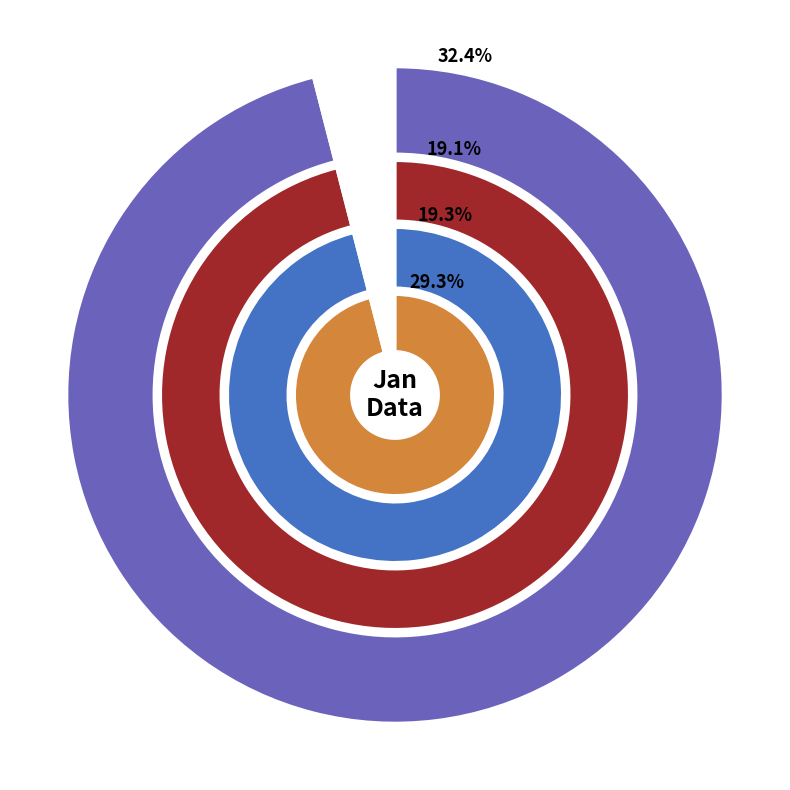

Does pct75 account for over 50% of the chart?

No